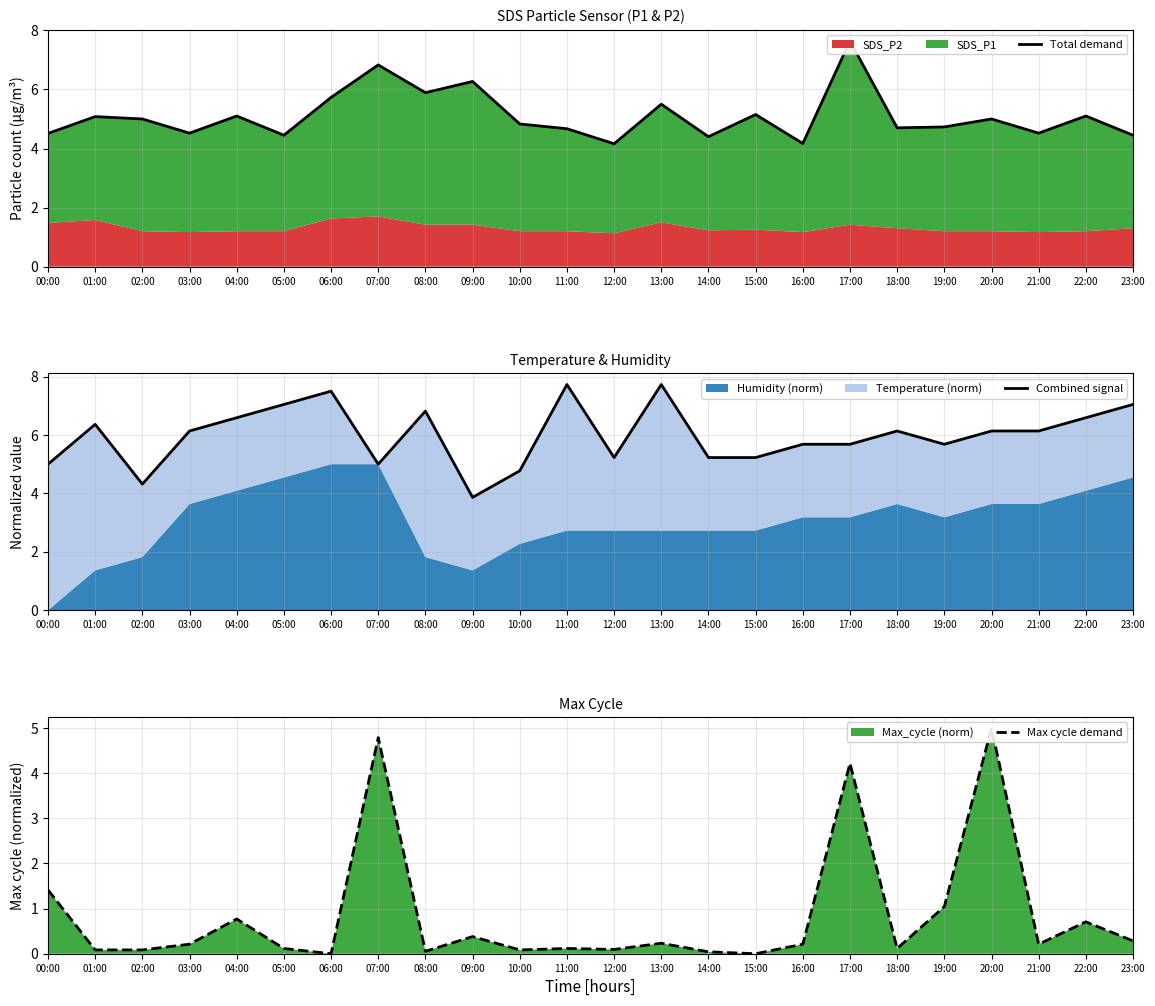

Rank the series by their maximum value, from lowest to highest.

Max cycle demand, Total demand, Combined signal